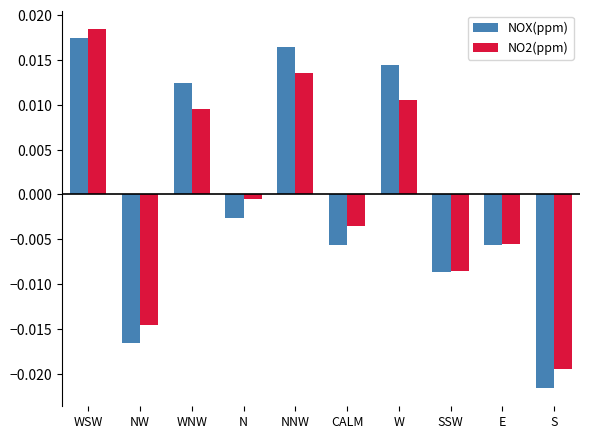

How many values in the NO2(ppm) series are below 0?

6